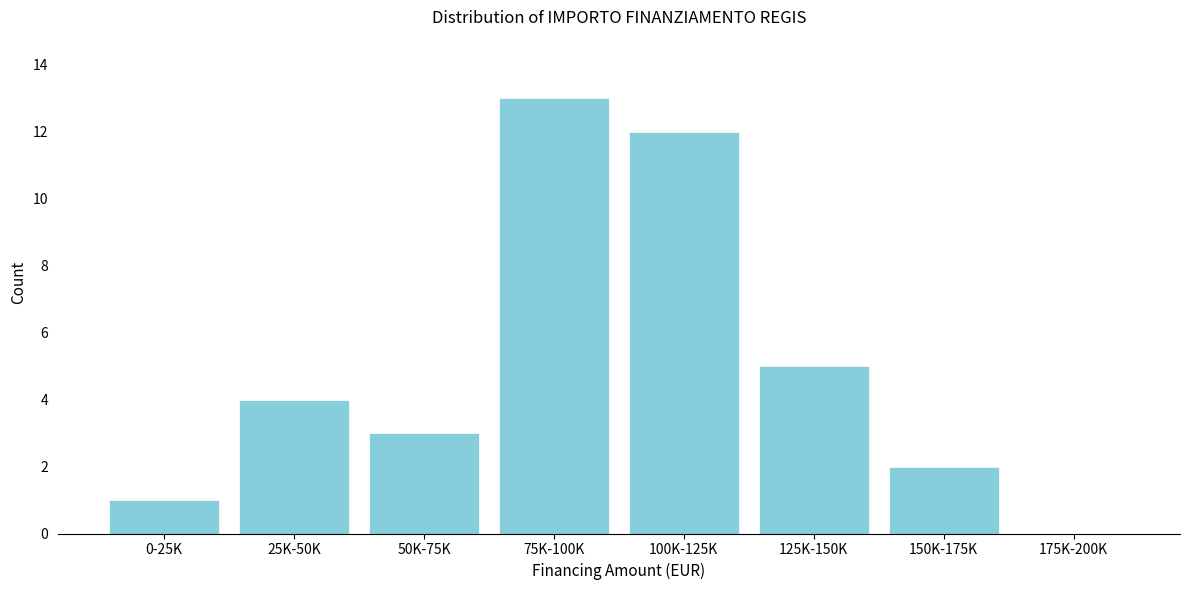

Reading left to right, what are all the values shown in this chart?

0-25K=1	25K-50K=4	50K-75K=3	75K-100K=13	100K-125K=12	125K-150K=5	150K-175K=2	175K-200K=0